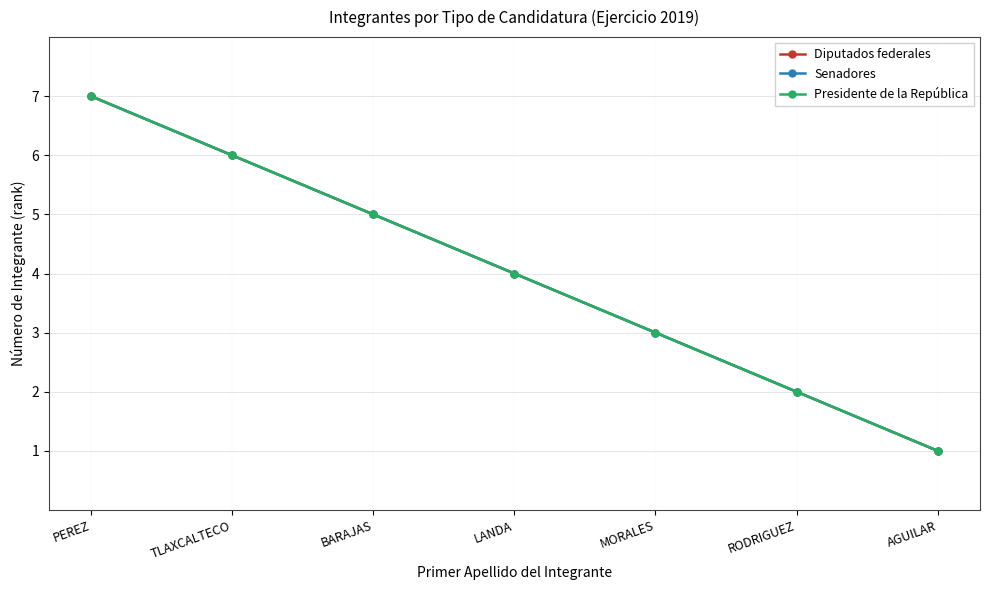

Reading right to left, what are all the values shown in this chart?

Diputados federales: AGUILAR=1	RODRIGUEZ=2	MORALES=3	LANDA=4	BARAJAS=5	TLAXCALTECO=6	PEREZ=7
Senadores: AGUILAR=1	RODRIGUEZ=2	MORALES=3	LANDA=4	BARAJAS=5	TLAXCALTECO=6	PEREZ=7
Presidente de la República: AGUILAR=1	RODRIGUEZ=2	MORALES=3	LANDA=4	BARAJAS=5	TLAXCALTECO=6	PEREZ=7